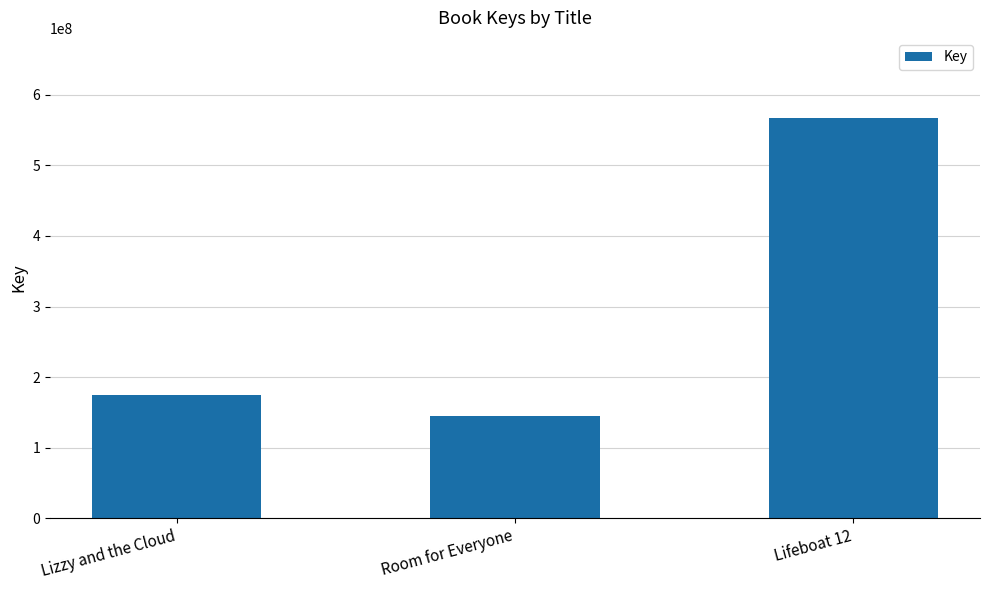

Count the number of categories in the chart.

3